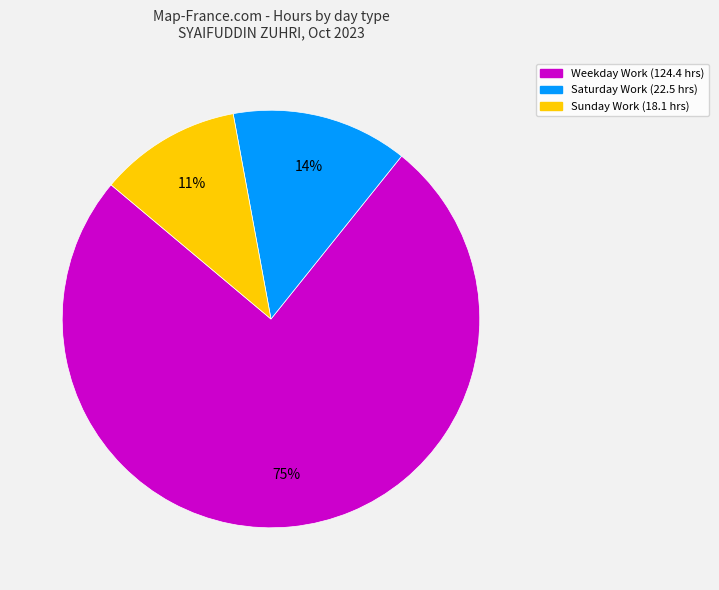

To the nearest percent, what is the difference between the largest and smallest slice percentages?

64%